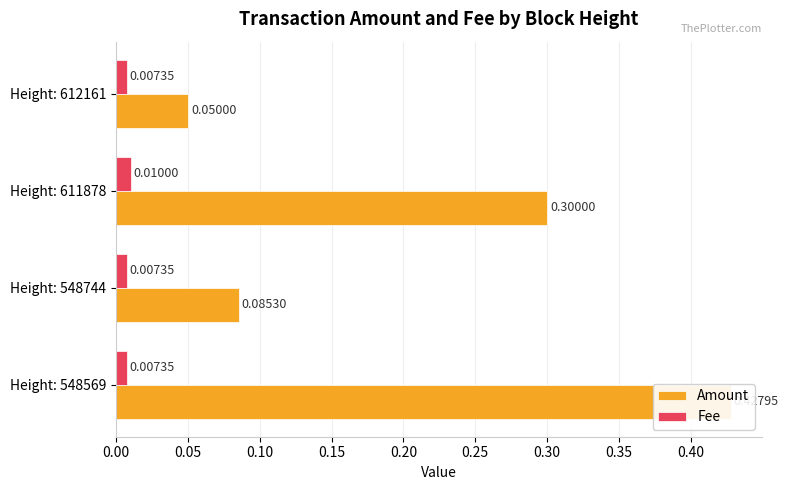

The Amount series shows 0.3 at Height: 611878. True or false?

True